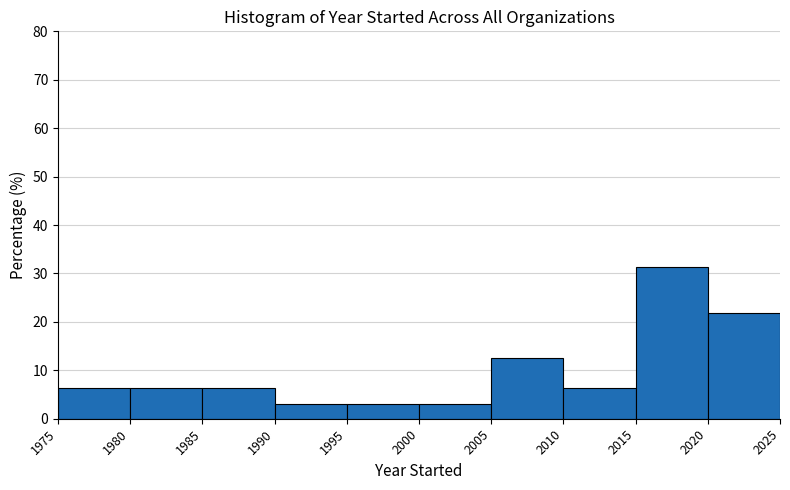

Reading left to right, transcribe this chart: for each bar, give the range it covers on the x-axis and its height. The values are not printed on the chart, so give them approximately, as read against the axis.

1975 to 1980: 6
1980 to 1985: 6
1985 to 1990: 6
1990 to 1995: 3
1995 to 2000: 3
2000 to 2005: 3
2005 to 2010: 13
2010 to 2015: 6
2015 to 2020: 31
2020 to 2025: 22